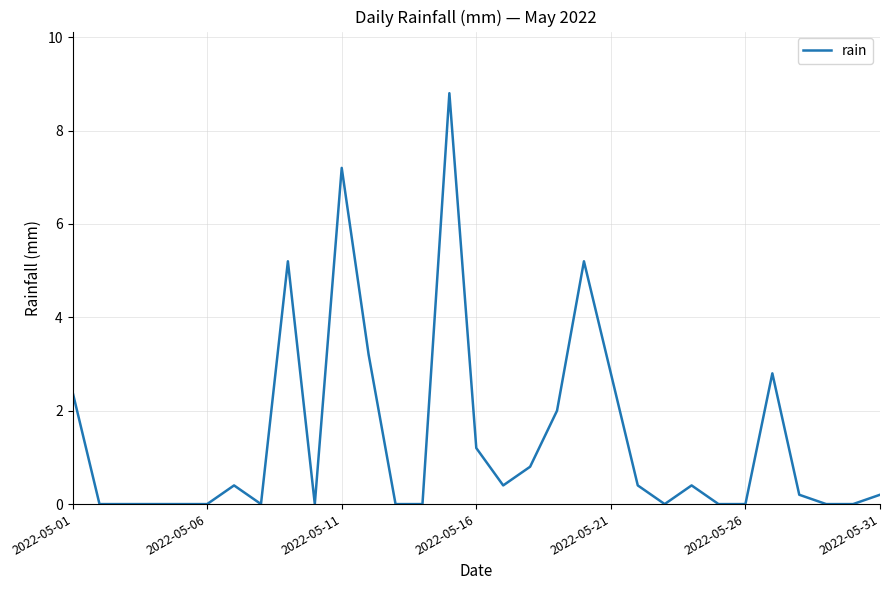

What is the difference between the maximum and minimum values?

8.8